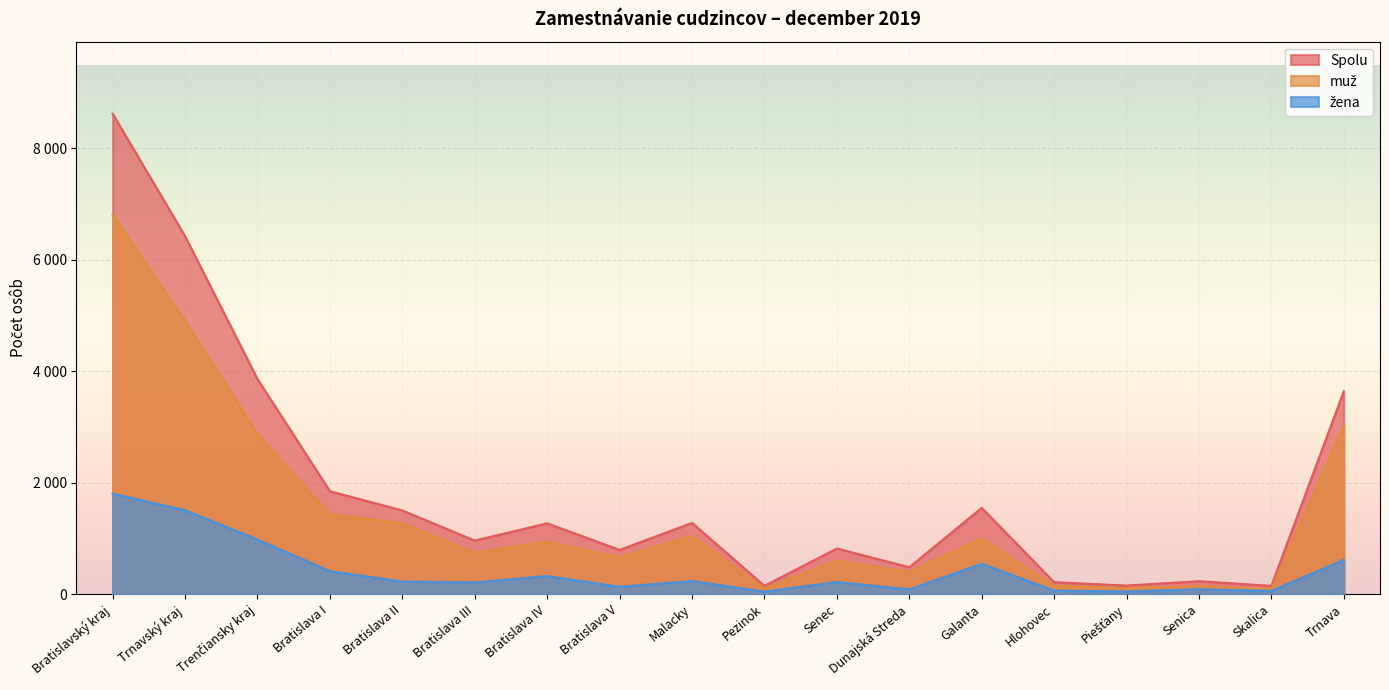

True or false: Spolu and muž intersect in this chart.

False